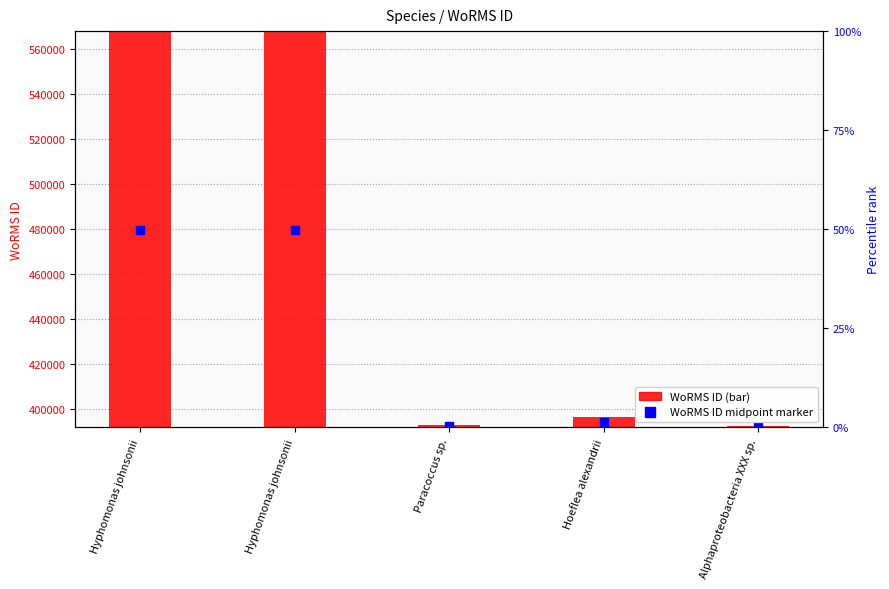

At which category is the sum across all series the highest?

Hyphomonas johnsonii